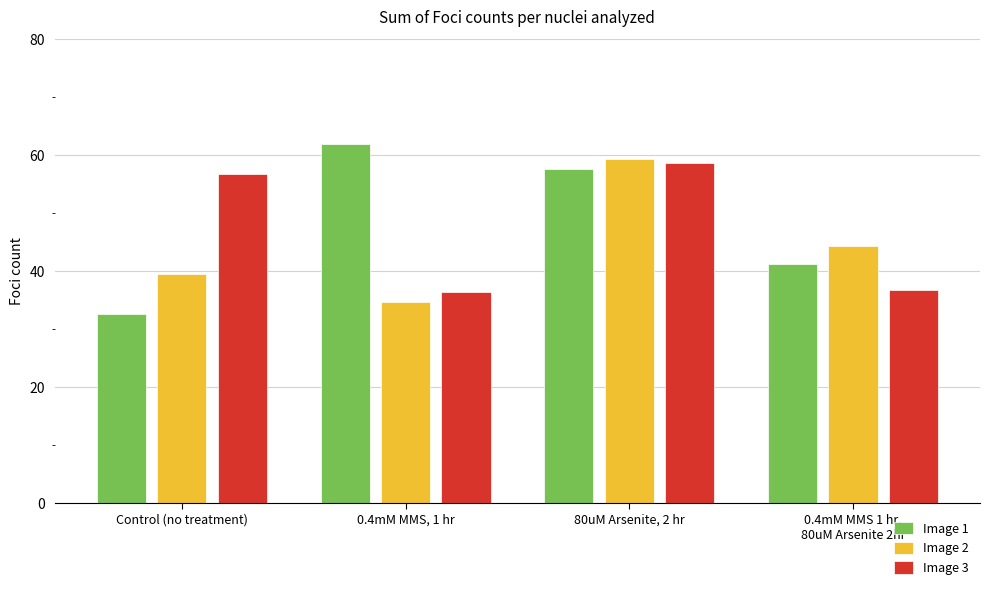

Rank the series at 0.4mM MMS 1 hr,
80uM Arsenite 2hr from lowest to highest value.

Image 3, Image 1, Image 2